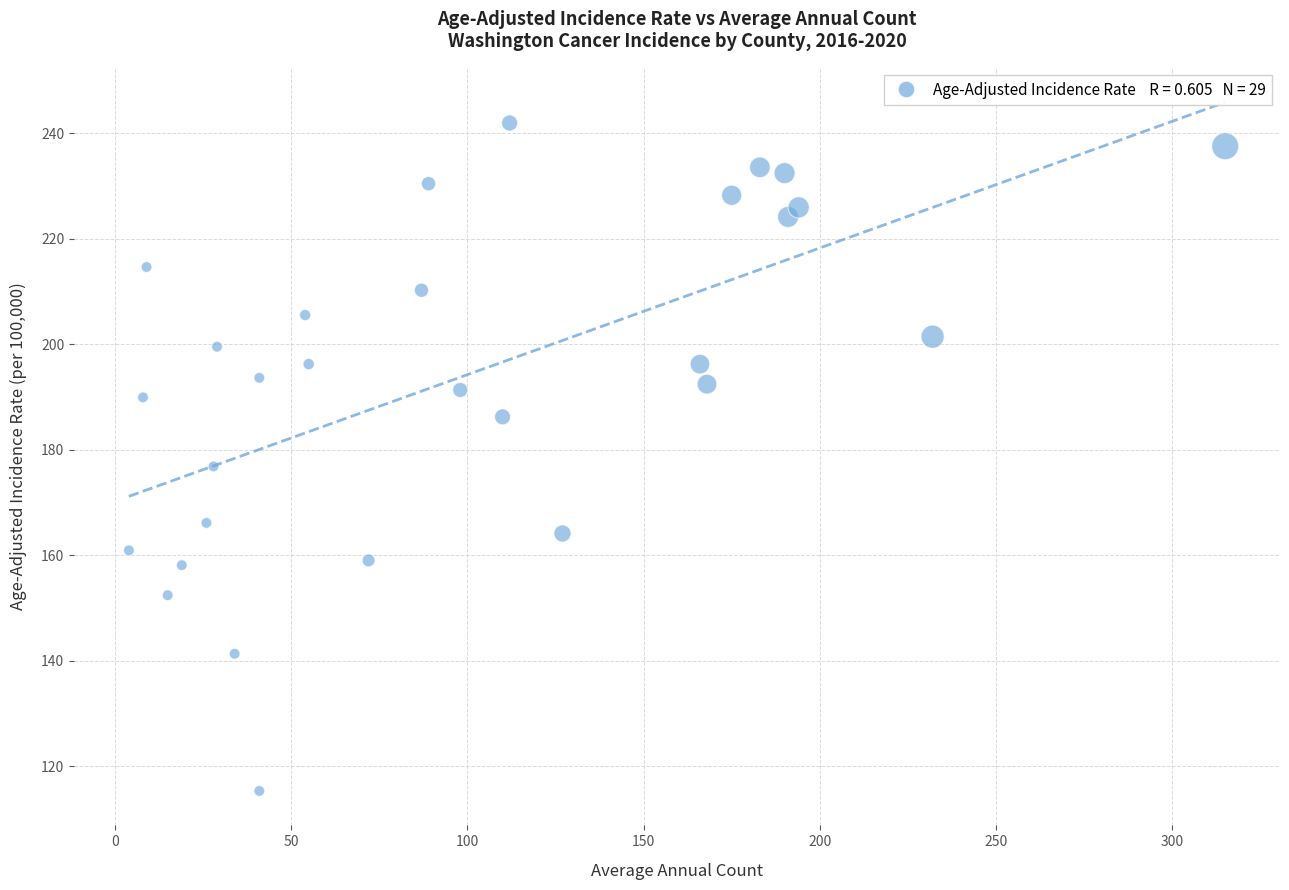

What is the range of X values (max minus min)?

311.0